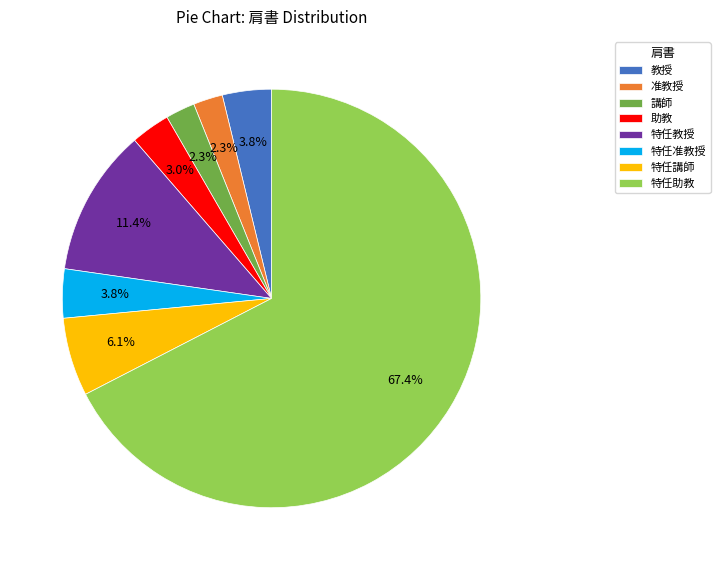

What is the ratio of the value at 講師 to the value at 教授?

0.6